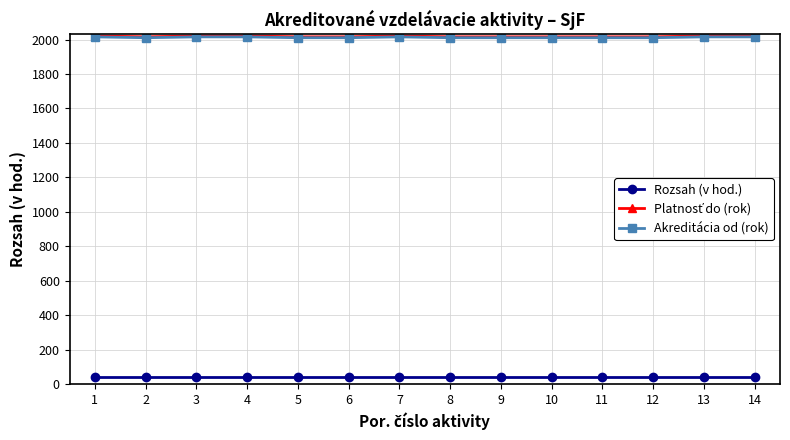

Count the number of categories in the chart.

14